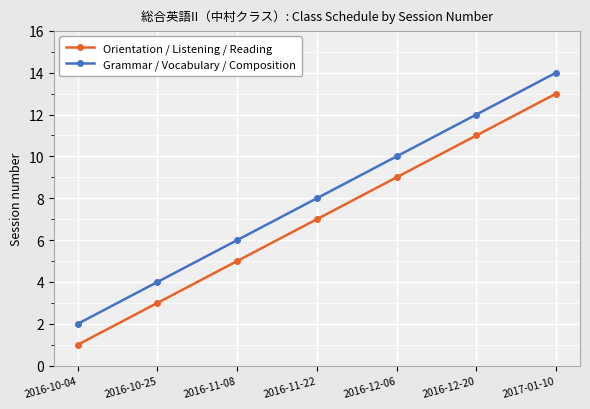

True or false: Grammar / Vocabulary / Composition and Orientation / Listening / Reading intersect in this chart.

False